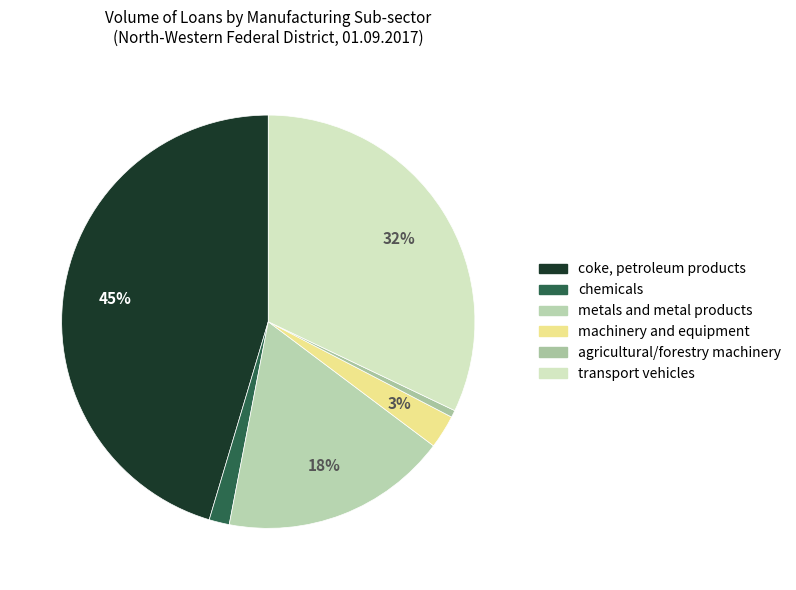

True or false: transport vehicles accounts for 21% of the total.

False